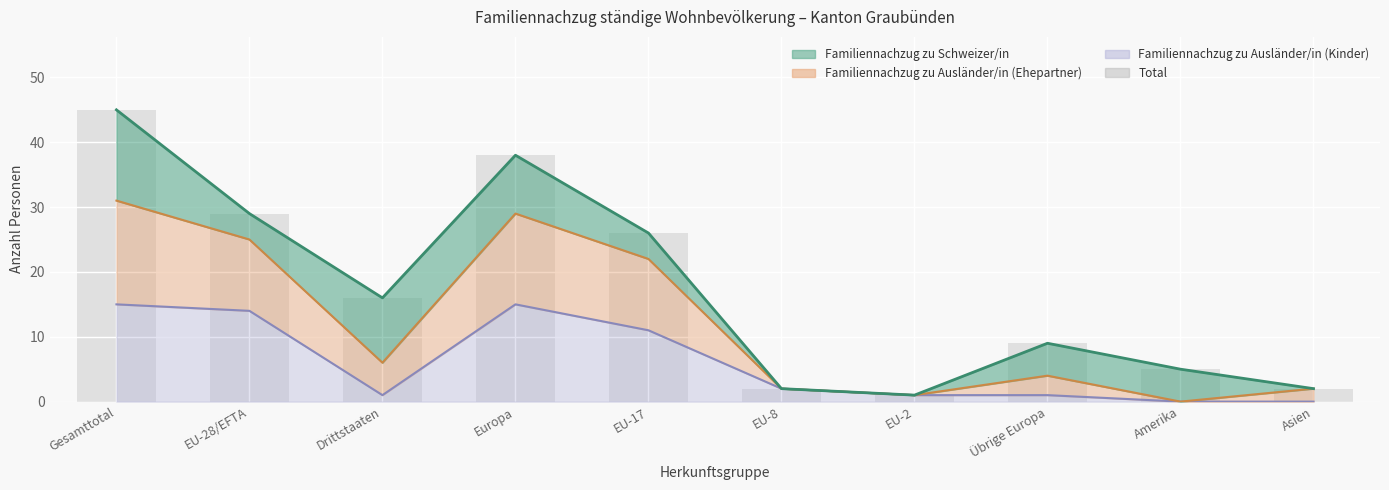

Reading left to right, transcribe all the data shown in this chart.

45	29	16	38	26	2	1	9	5	2